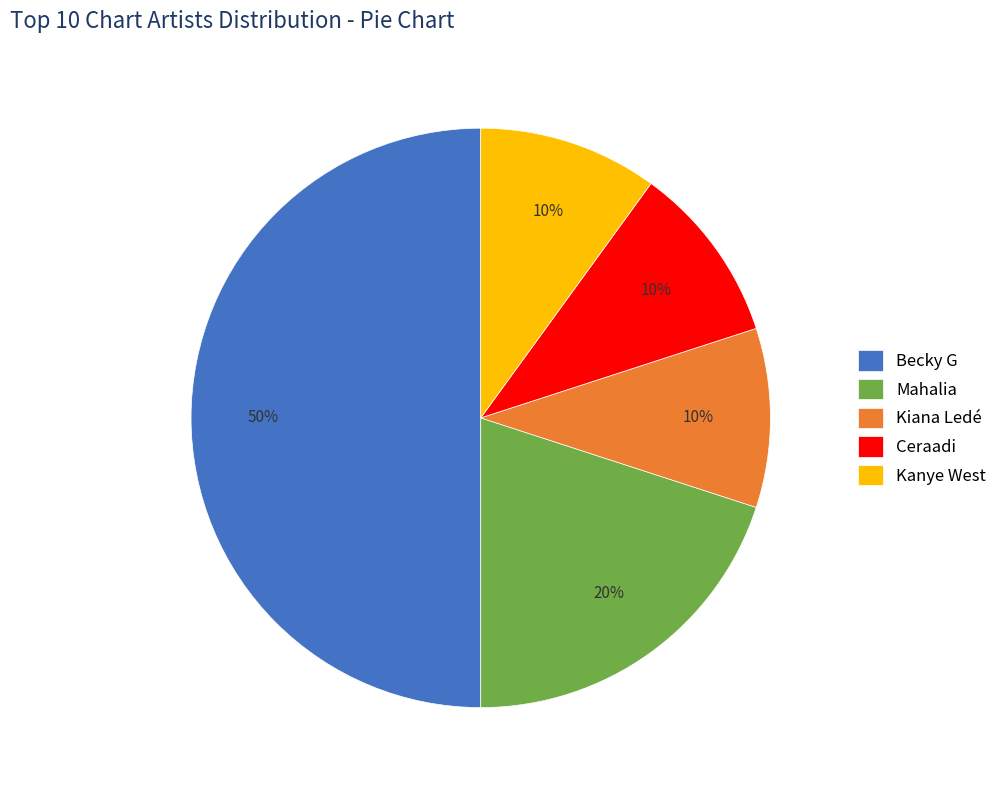

Which has a higher value, Becky G or Kanye West?

Becky G